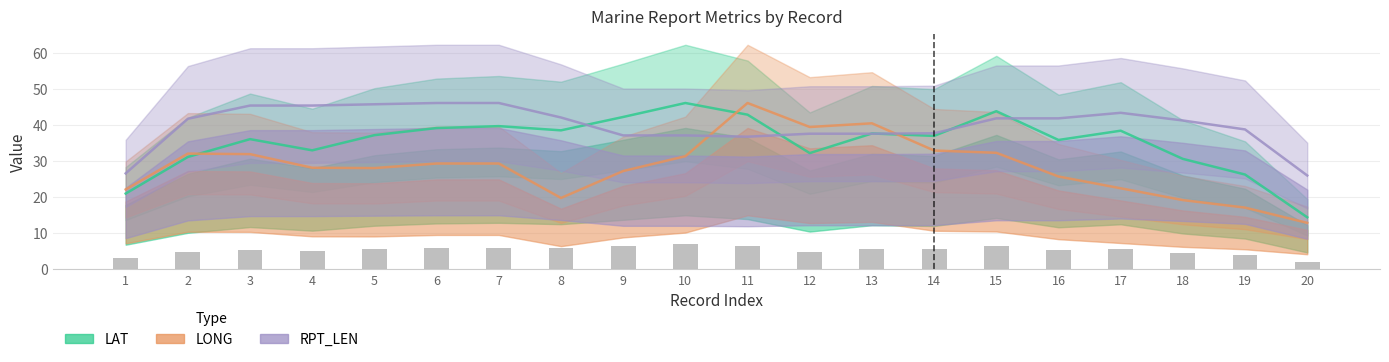

The RPT_LEN series shows 26.0 at 20. True or false?

True